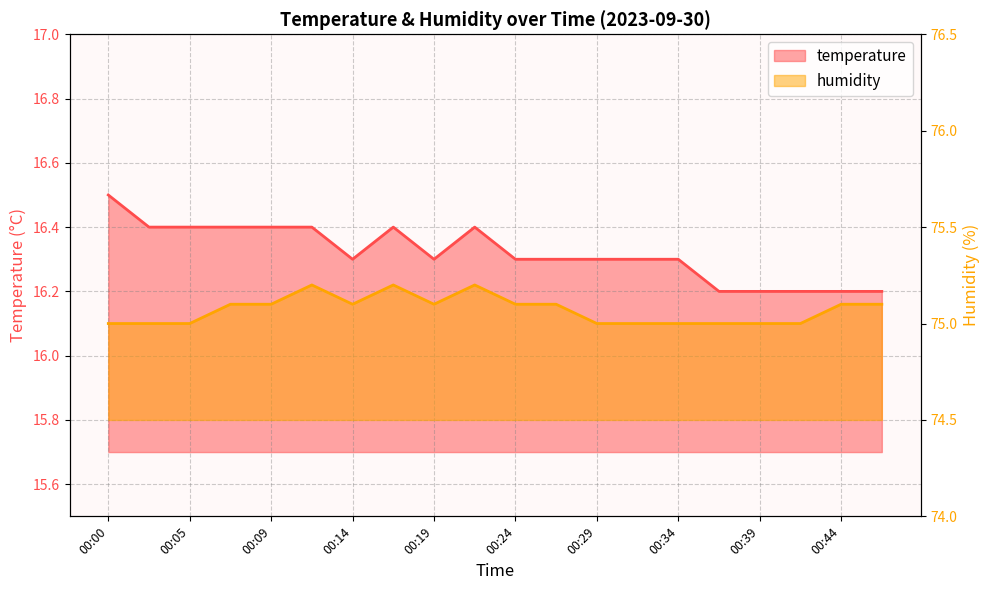

Between 00:07 and 00:12, which series saw the biggest shift?

humidity